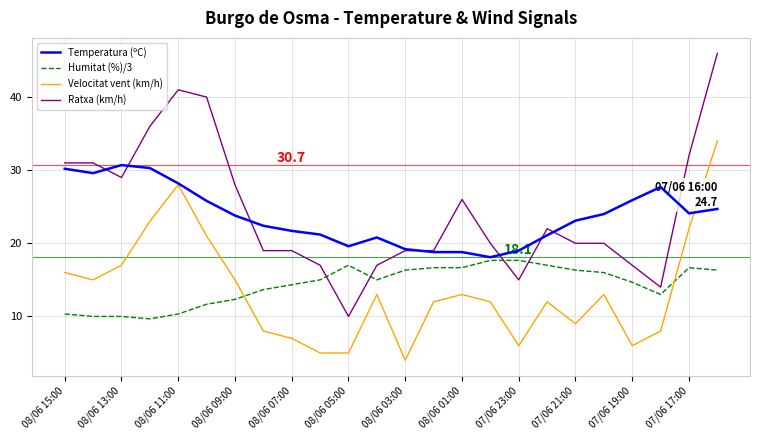

What is the smallest value displayed?

4.0